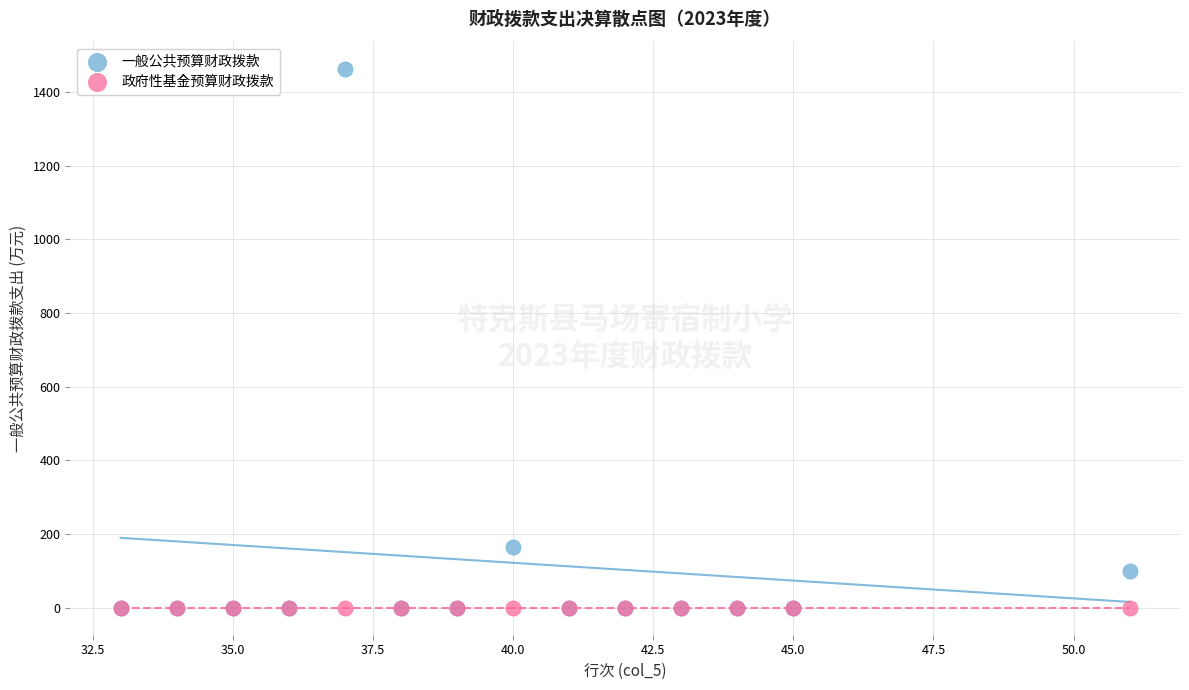

In the 一般公共预算财政拨款 series, what Y value is closest to 731?

165.9